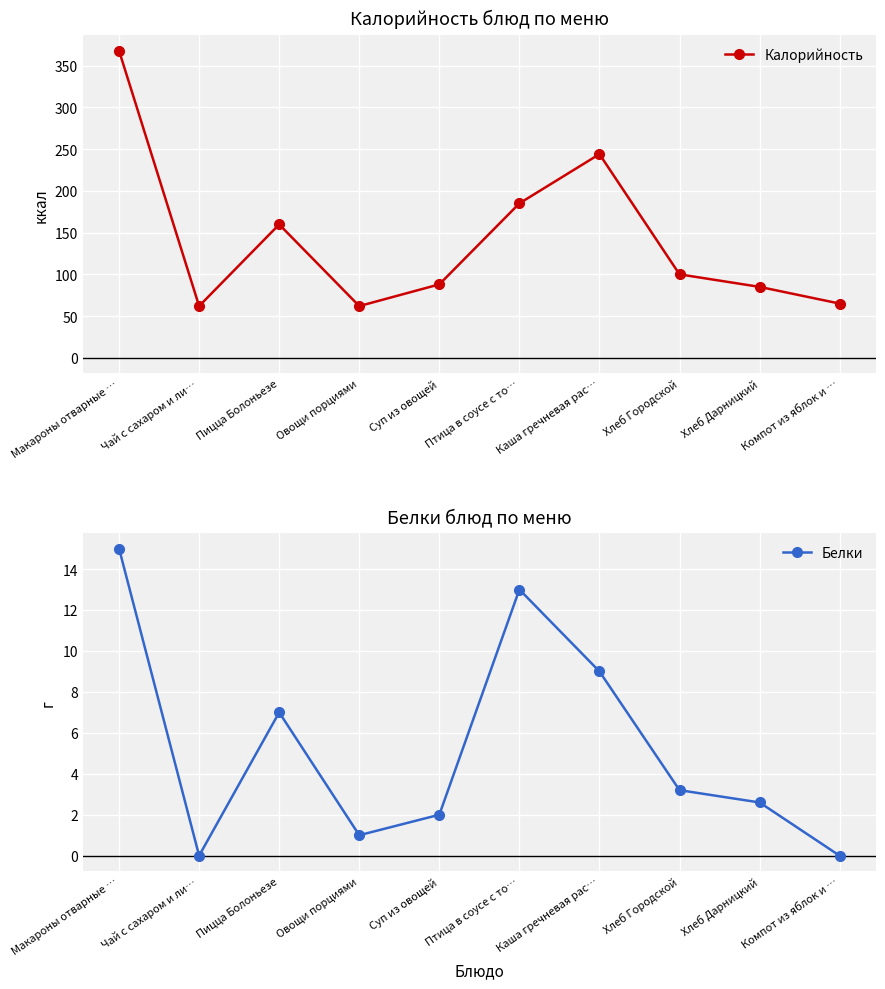

How many categories are shown in the chart?

10